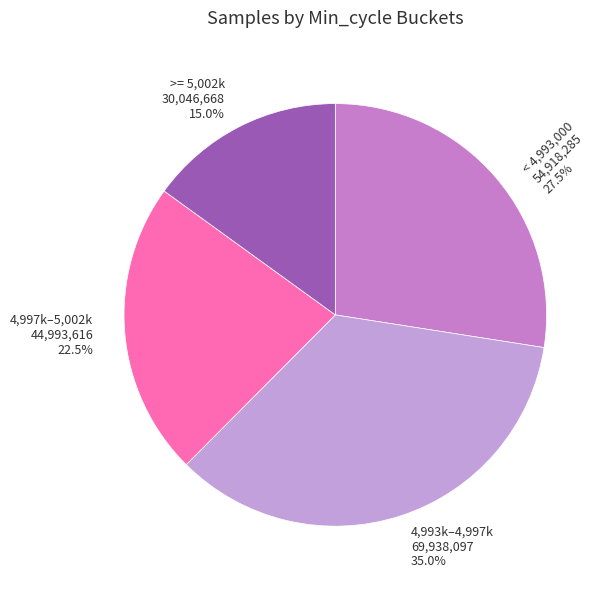

Which has a higher value, < 4,993,000 54,918,285 27.5% or 4,993k–4,997k 69,938,097 35.0%?

4,993k–4,997k 69,938,097 35.0%